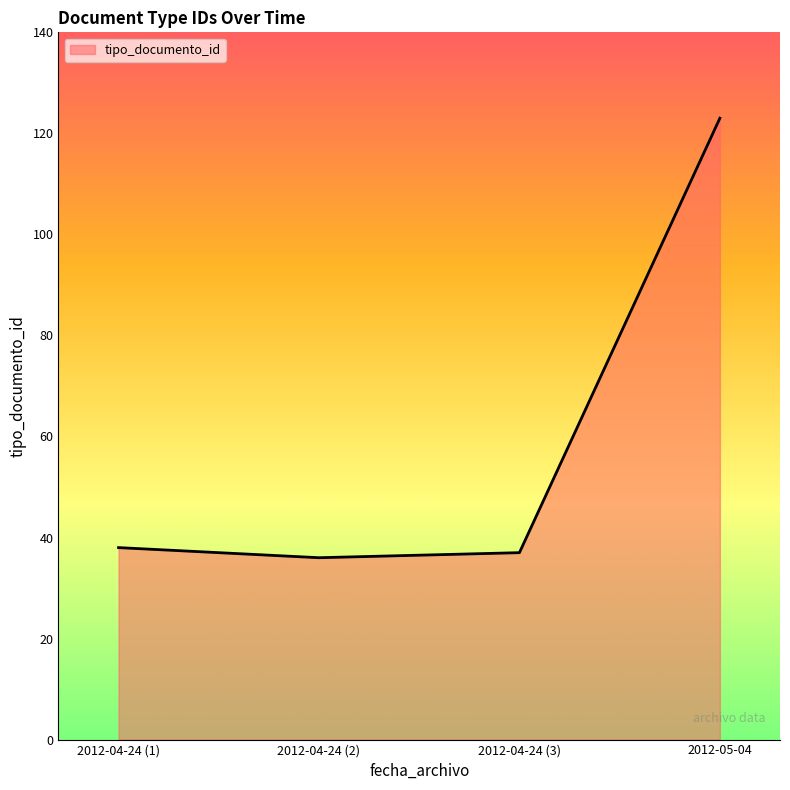

Approximately how many times larger is the value at 2012-04-24 (1) compared to 2012-04-24 (3)?

1.0